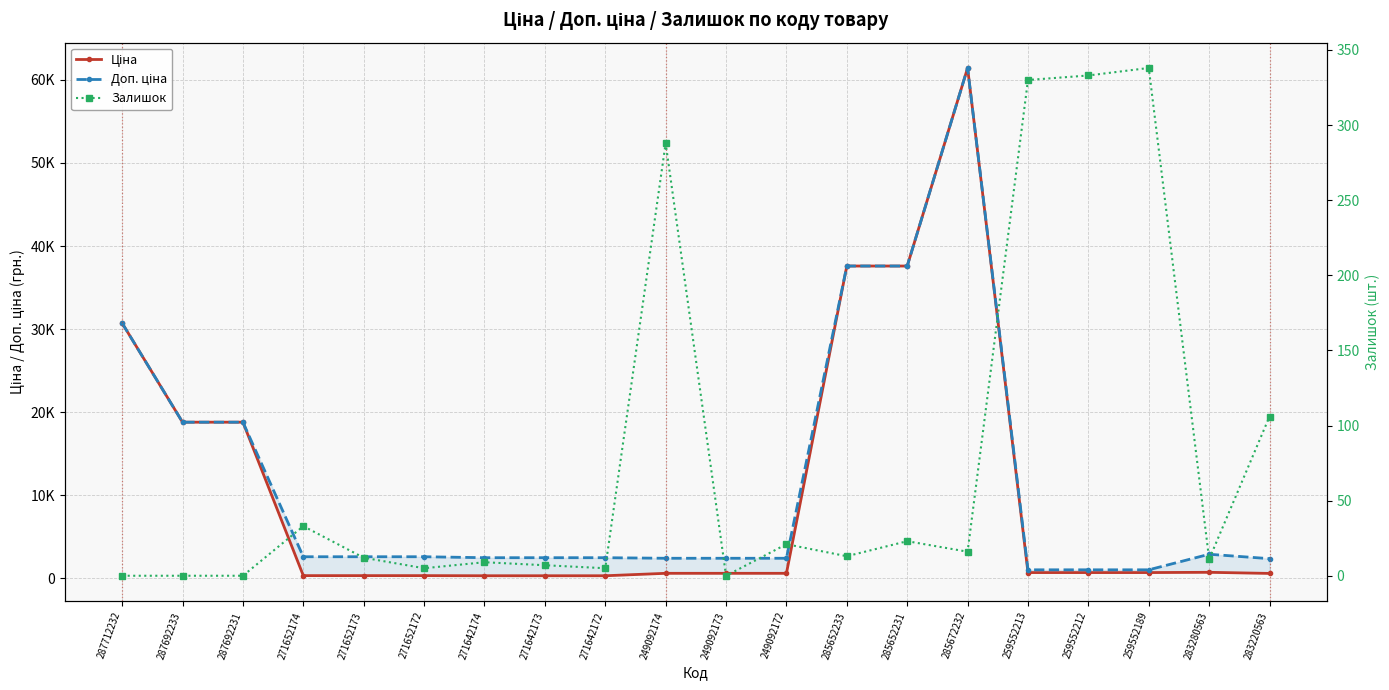

How many data points in Доп. ціна are above 2598?

10